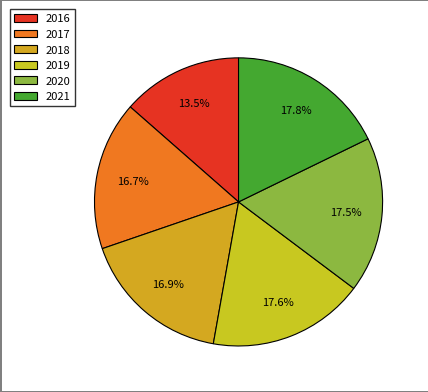

How many segments does this pie chart have?

6